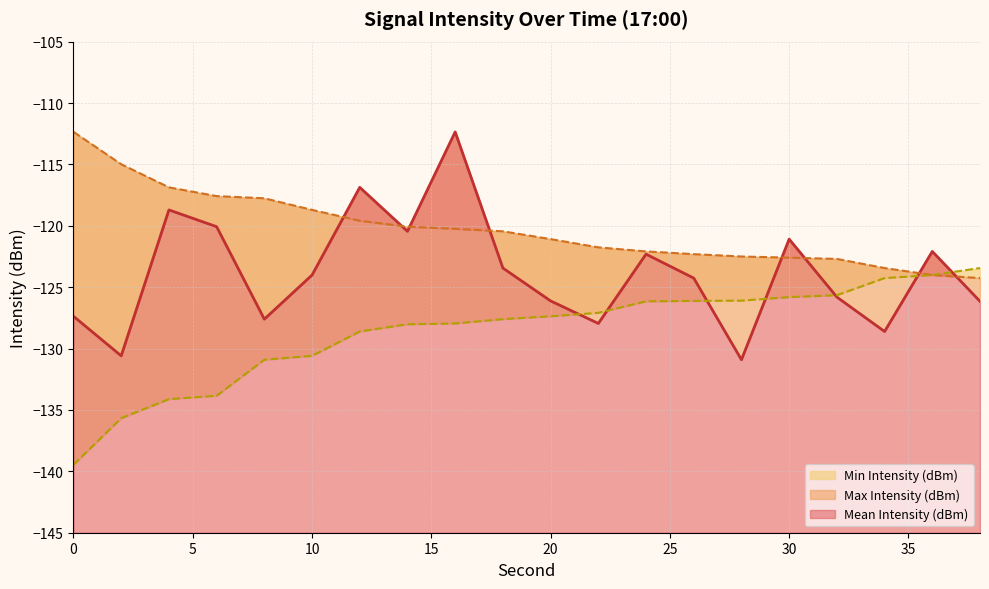

How many series are shown in this chart?

3